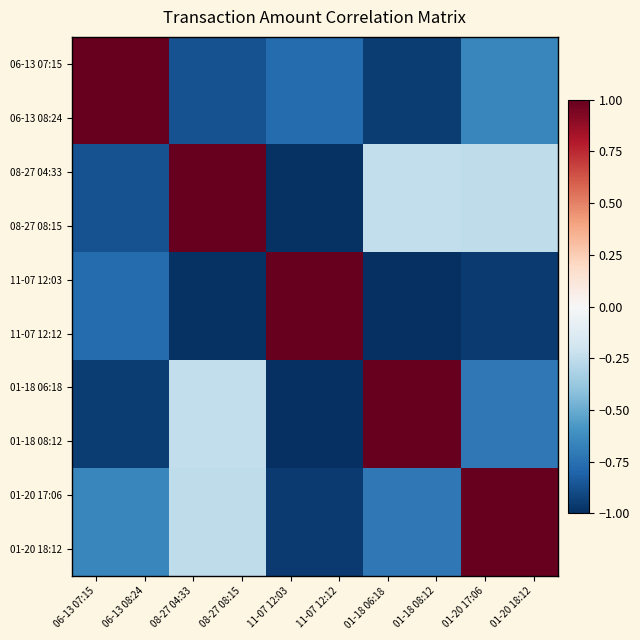

Reading left to right, extract all data points from this chart.

06-13 07:15: 06-13 07:15=1.0	06-13 08:24=1.0	08-27 04:33=-0.9	08-27 08:15=-0.9	11-07 12:03=-0.8	11-07 12:12=-0.8	01-18 06:18=-1.0	01-18 08:12=-1.0	01-20 17:06=-0.7	01-20 18:12=-0.7
06-13 08:24: 06-13 07:15=1.0	06-13 08:24=1.0	08-27 04:33=-0.9	08-27 08:15=-0.9	11-07 12:03=-0.8	11-07 12:12=-0.8	01-18 06:18=-1.0	01-18 08:12=-1.0	01-20 17:06=-0.7	01-20 18:12=-0.7
08-27 04:33: 06-13 07:15=-0.9	06-13 08:24=-0.9	08-27 04:33=1.0	08-27 08:15=1.0	11-07 12:03=-1.0	11-07 12:12=-1.0	01-18 06:18=-0.2	01-18 08:12=-0.2	01-20 17:06=-0.3	01-20 18:12=-0.3
08-27 08:15: 06-13 07:15=-0.9	06-13 08:24=-0.9	08-27 04:33=1.0	08-27 08:15=1.0	11-07 12:03=-1.0	11-07 12:12=-1.0	01-18 06:18=-0.2	01-18 08:12=-0.2	01-20 17:06=-0.3	01-20 18:12=-0.3
11-07 12:03: 06-13 07:15=-0.8	06-13 08:24=-0.8	08-27 04:33=-1.0	08-27 08:15=-1.0	11-07 12:03=1.0	11-07 12:12=1.0	01-18 06:18=-1.0	01-18 08:12=-1.0	01-20 17:06=-1.0	01-20 18:12=-1.0
11-07 12:12: 06-13 07:15=-0.8	06-13 08:24=-0.8	08-27 04:33=-1.0	08-27 08:15=-1.0	11-07 12:03=1.0	11-07 12:12=1.0	01-18 06:18=-1.0	01-18 08:12=-1.0	01-20 17:06=-1.0	01-20 18:12=-1.0
01-18 06:18: 06-13 07:15=-1.0	06-13 08:24=-1.0	08-27 04:33=-0.2	08-27 08:15=-0.2	11-07 12:03=-1.0	11-07 12:12=-1.0	01-18 06:18=1.0	01-18 08:12=1.0	01-20 17:06=-0.7	01-20 18:12=-0.7
01-18 08:12: 06-13 07:15=-1.0	06-13 08:24=-1.0	08-27 04:33=-0.2	08-27 08:15=-0.2	11-07 12:03=-1.0	11-07 12:12=-1.0	01-18 06:18=1.0	01-18 08:12=1.0	01-20 17:06=-0.7	01-20 18:12=-0.7
01-20 17:06: 06-13 07:15=-0.7	06-13 08:24=-0.7	08-27 04:33=-0.3	08-27 08:15=-0.3	11-07 12:03=-1.0	11-07 12:12=-1.0	01-18 06:18=-0.7	01-18 08:12=-0.7	01-20 17:06=1.0	01-20 18:12=1.0
01-20 18:12: 06-13 07:15=-0.7	06-13 08:24=-0.7	08-27 04:33=-0.3	08-27 08:15=-0.3	11-07 12:03=-1.0	11-07 12:12=-1.0	01-18 06:18=-0.7	01-18 08:12=-0.7	01-20 17:06=1.0	01-20 18:12=1.0